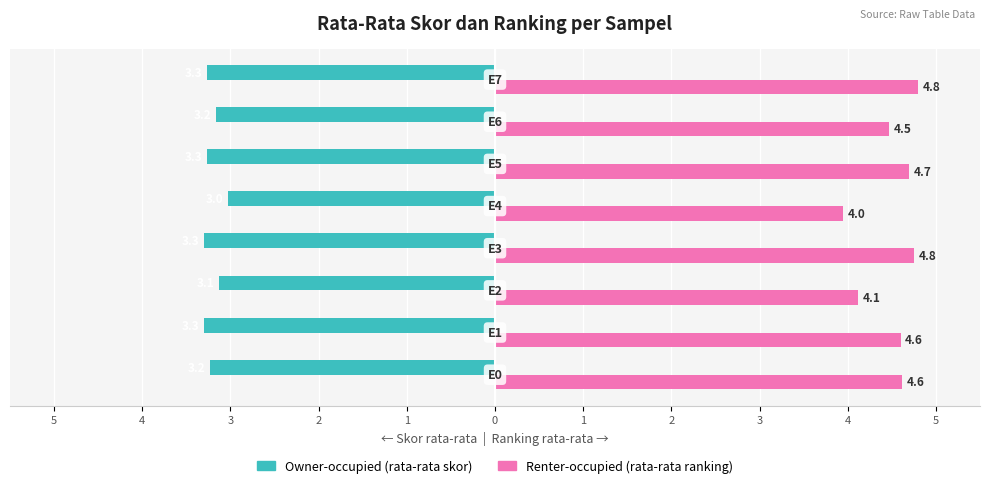

What are all the series names shown in the legend?

Owner-occupied (rata-rata skor), Renter-occupied (rata-rata ranking)